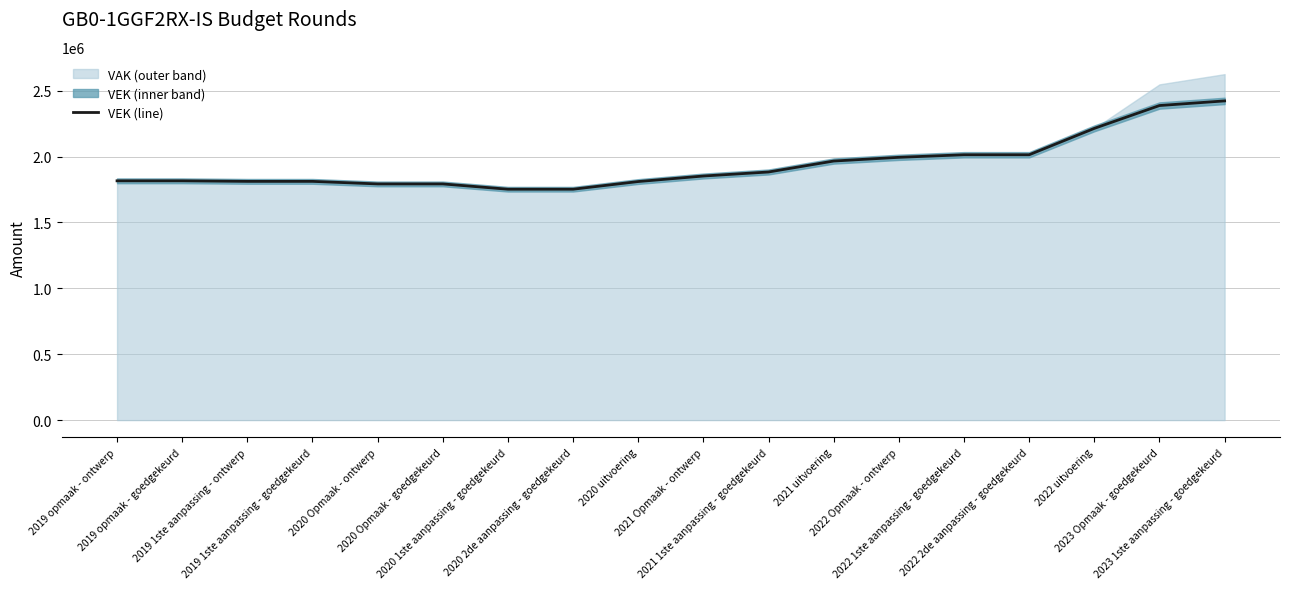

Rank the categories by value from lowest to highest.

2020 1ste aanpassing - goedgekeurd, 2020 2de aanpassing - goedgekeurd, 2020 Opmaak - ontwerp, 2020 Opmaak - goedgekeurd, 2020 uitvoering, 2019 1ste aanpassing - ontwerp, 2019 1ste aanpassing - goedgekeurd, 2019 opmaak - ontwerp, 2019 opmaak - goedgekeurd, 2021 Opmaak - ontwerp, 2021 1ste aanpassing - goedgekeurd, 2021 uitvoering, 2022 Opmaak - ontwerp, 2022 1ste aanpassing - goedgekeurd, 2022 2de aanpassing - goedgekeurd, 2022 uitvoering, 2023 Opmaak - goedgekeurd, 2023 1ste aanpassing - goedgekeurd